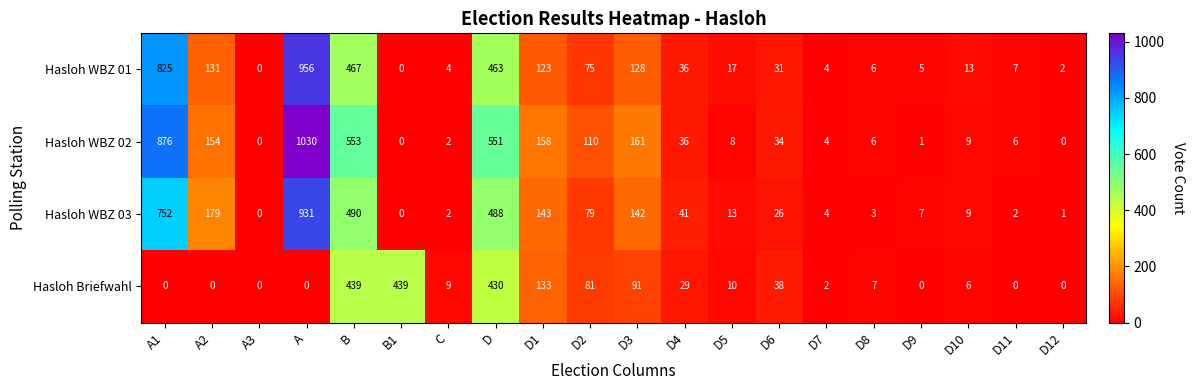

True or false: Hasloh Briefwahl has a value of -238 at A3.

False